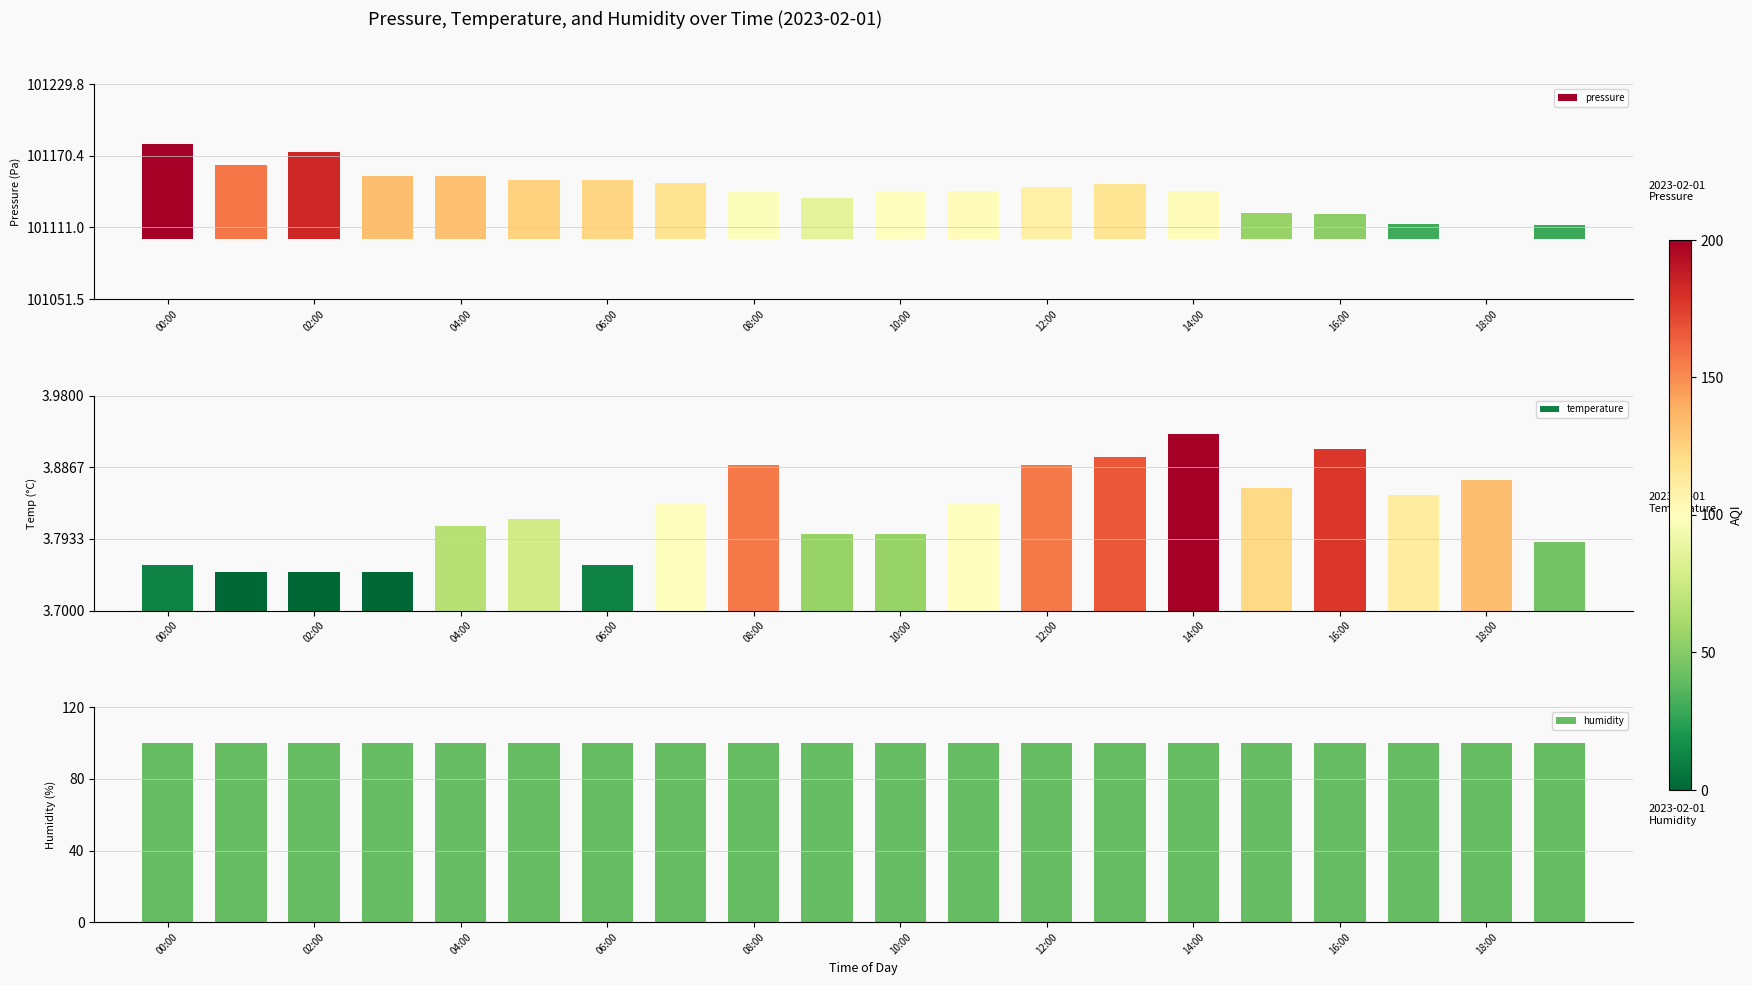

The temperature series shows 2.0 at 12:00. True or false?

False